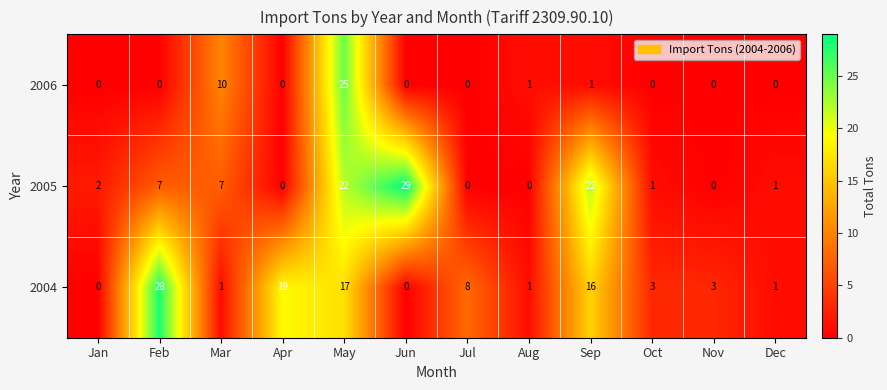

Between May and Aug, which series saw the biggest shift?

2006